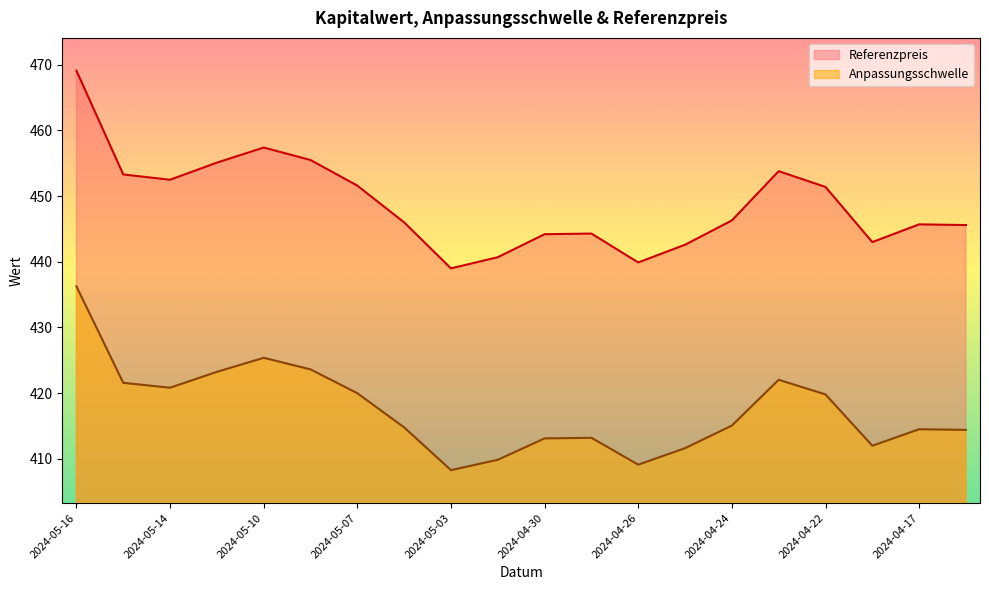

What are all the series names shown in the legend?

Referenzpreis, Anpassungsschwelle